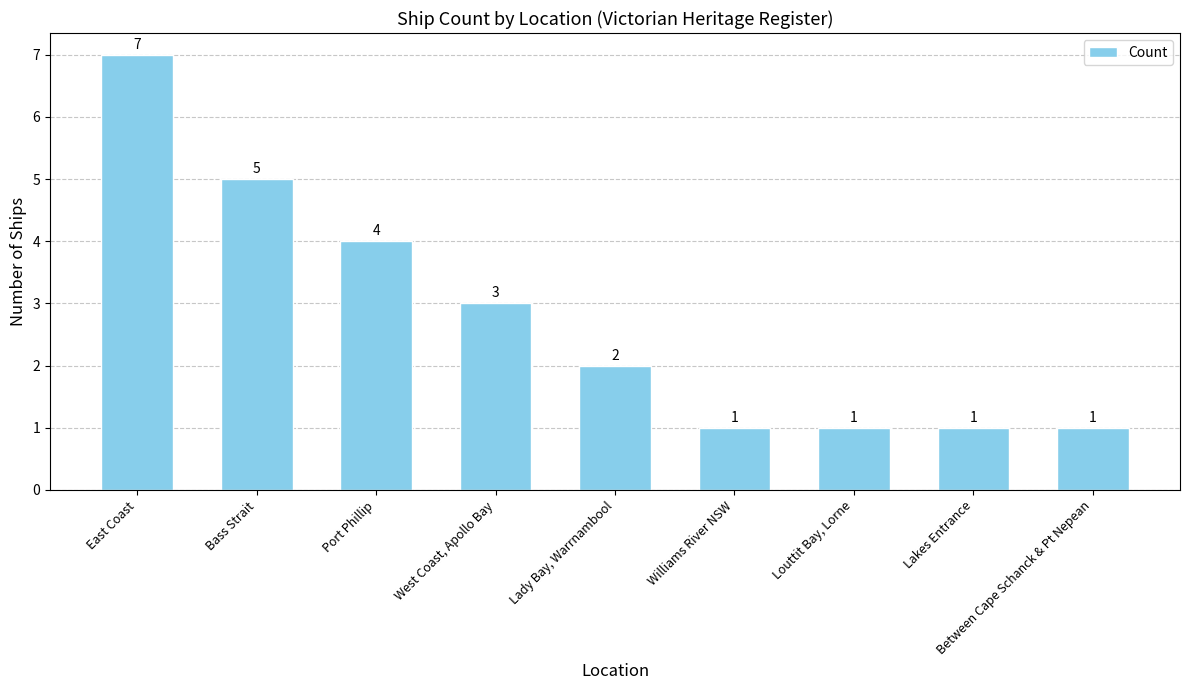

What is the sum of all values?

25